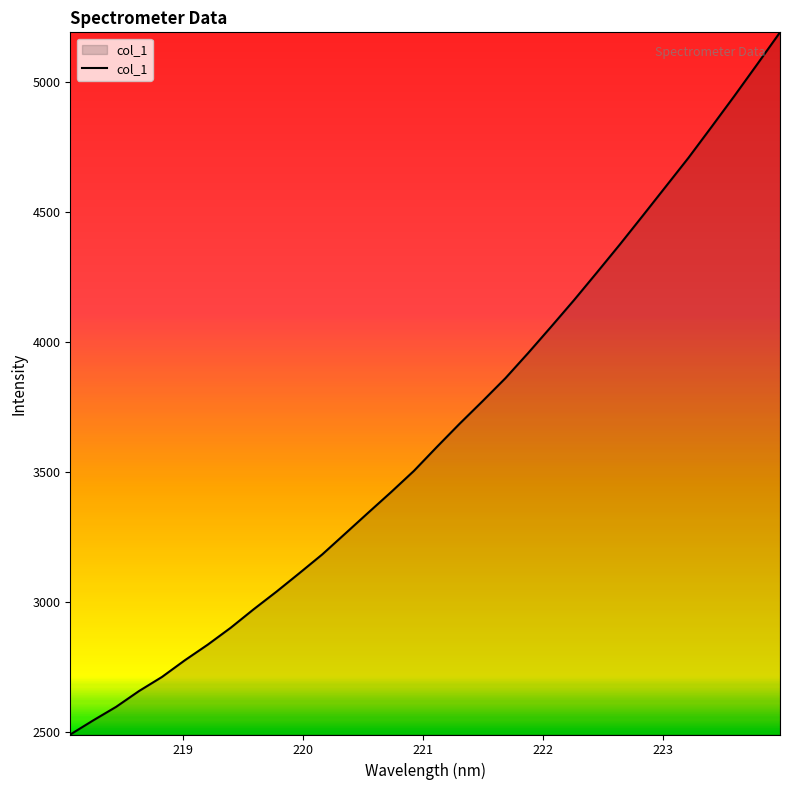

What is the minimum value shown in the chart?

2490.2